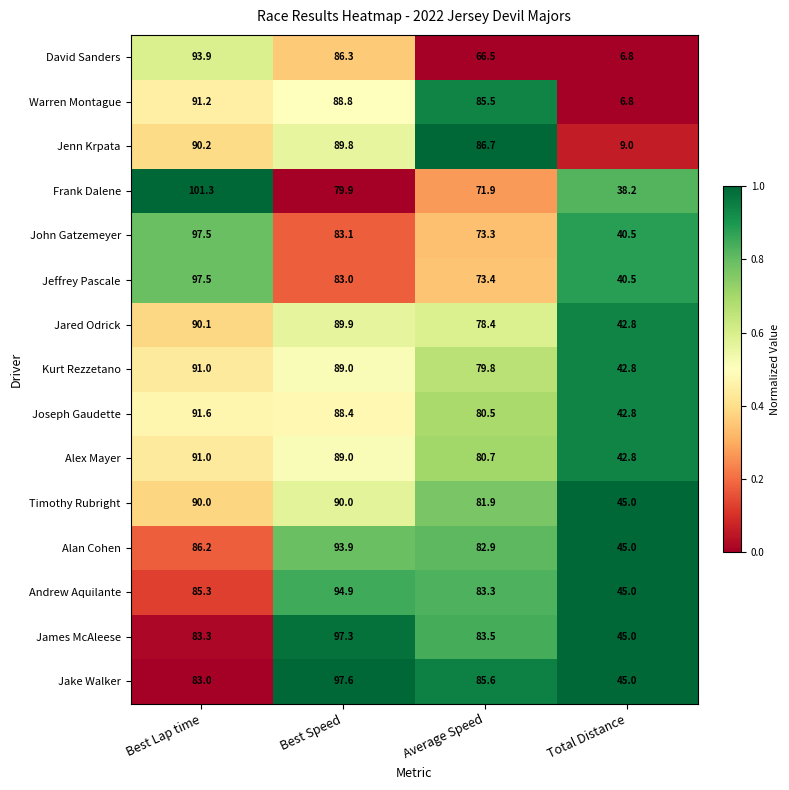

At how many categories does at least one series exceed 16?

4